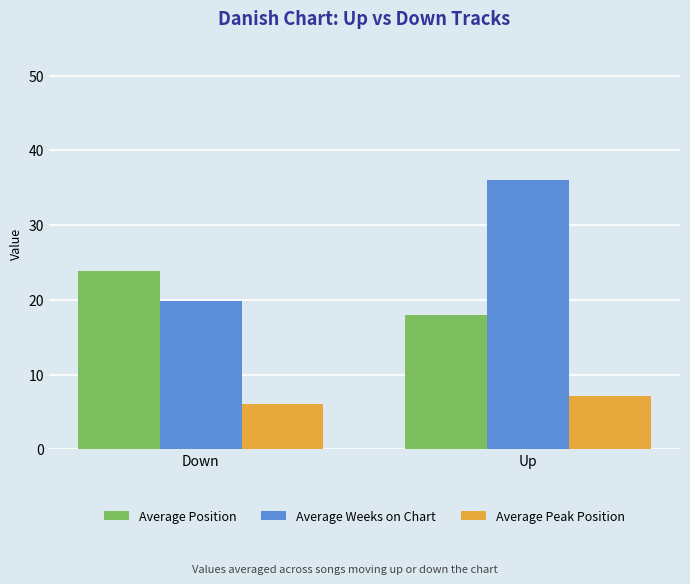

What is the maximum value for Average Position?

23.9